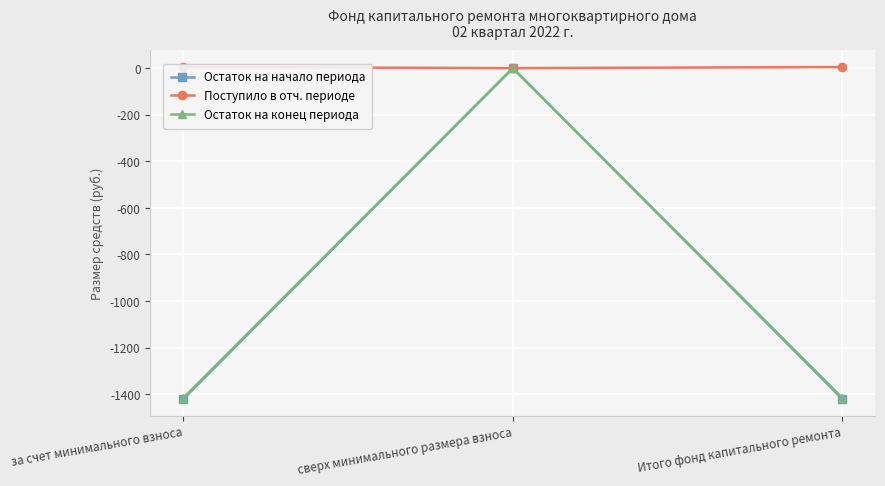

How many lines are shown in the chart?

3